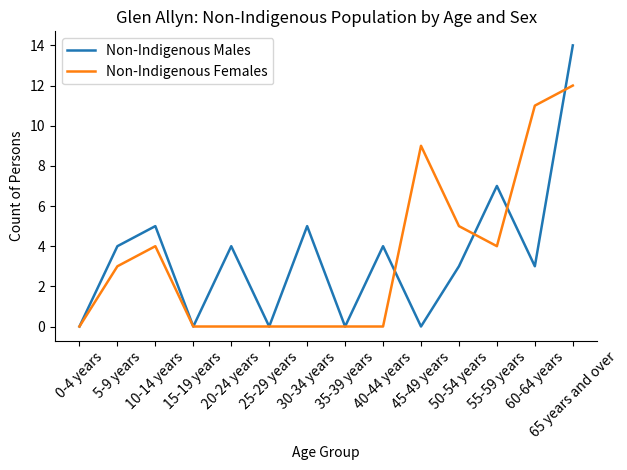

What is the sum of all Non-Indigenous Females values?

48